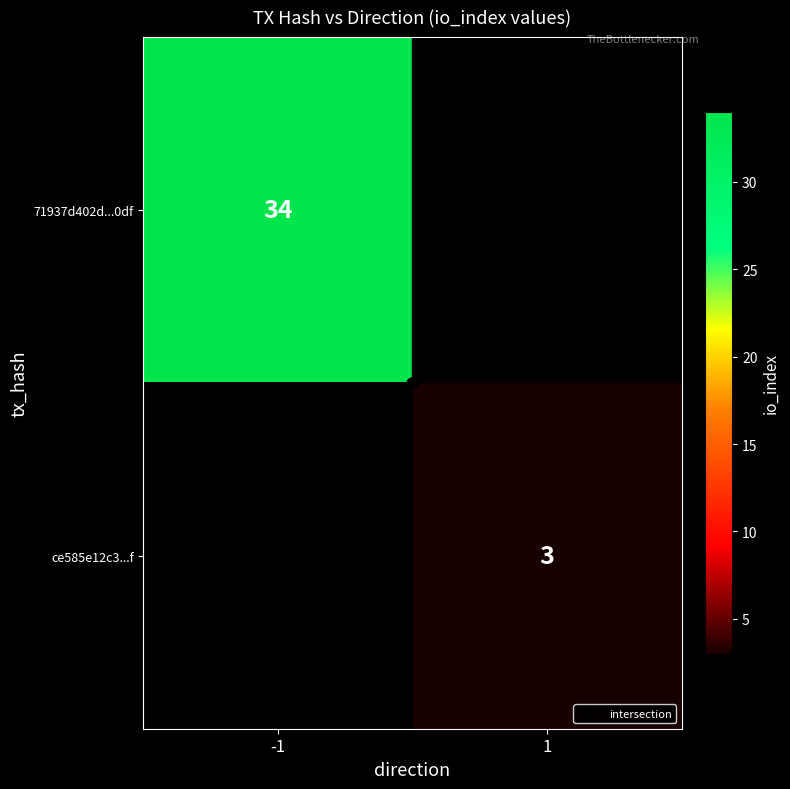

Which has a higher value, 1 or -1?

-1